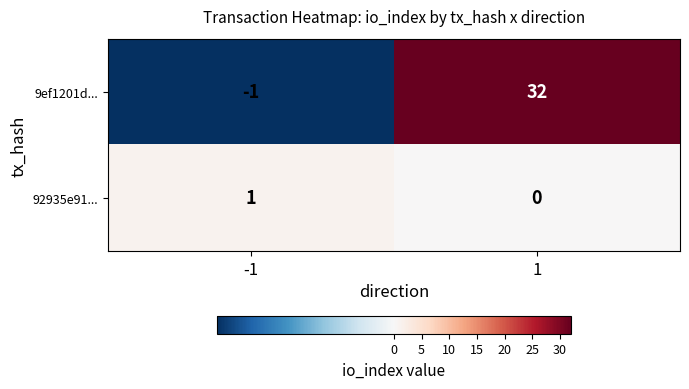

What is the greatest value displayed?

32